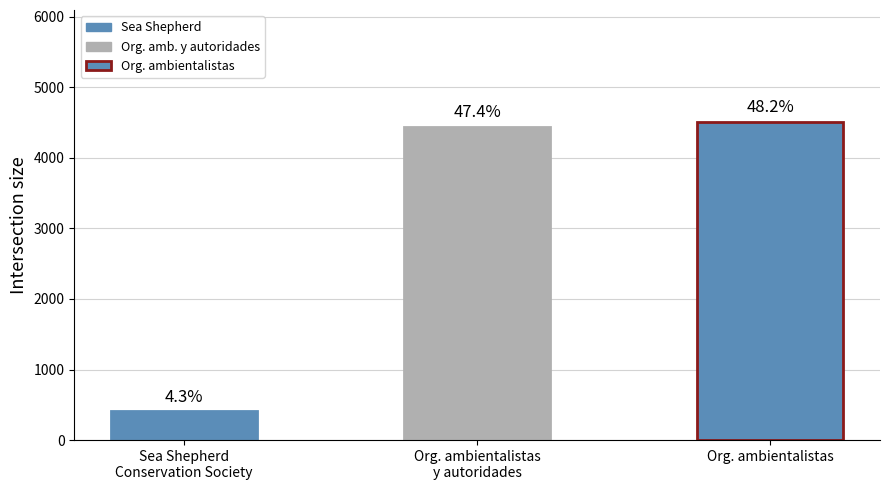

What is the maximum value shown in the chart?

4514